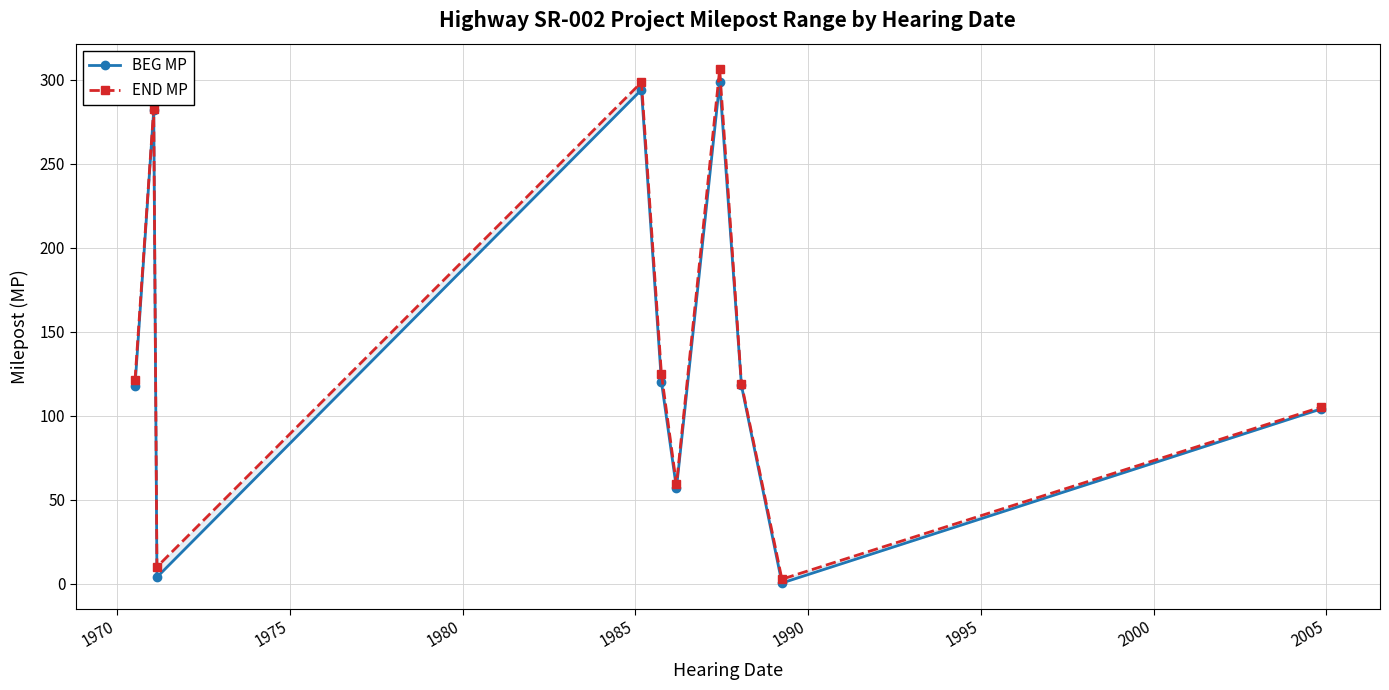

What is the difference between the highest and lowest values at 1980?

4.4